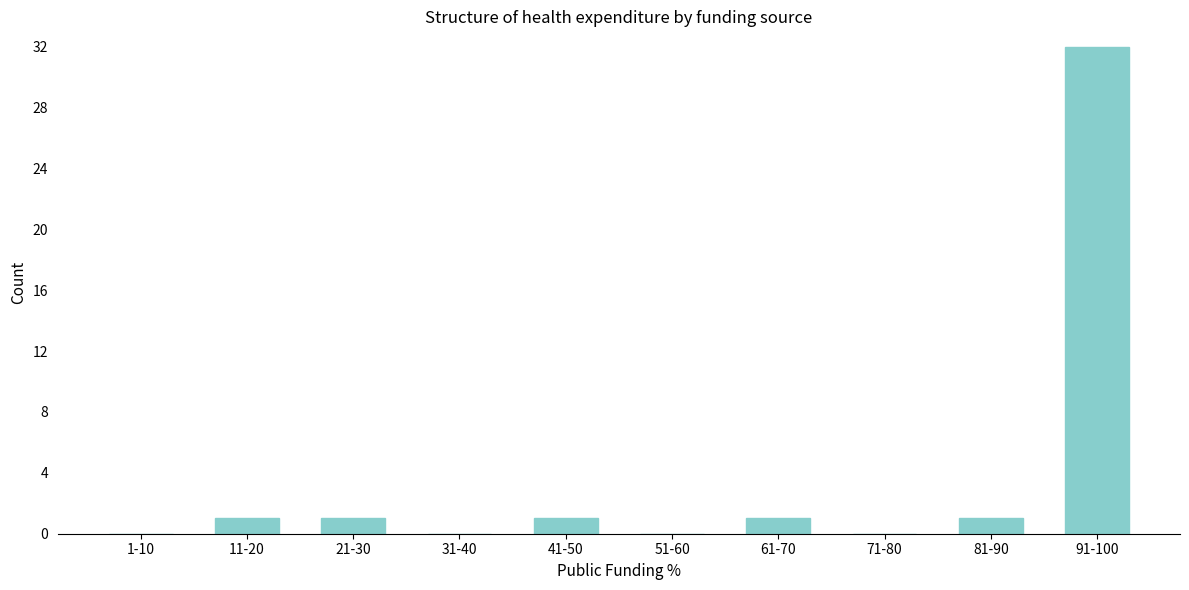

Reading left to right, what are all the values shown in this chart?

1-10=0	11-20=1	21-30=1	31-40=0	41-50=1	51-60=0	61-70=1	71-80=0	81-90=1	91-100=32